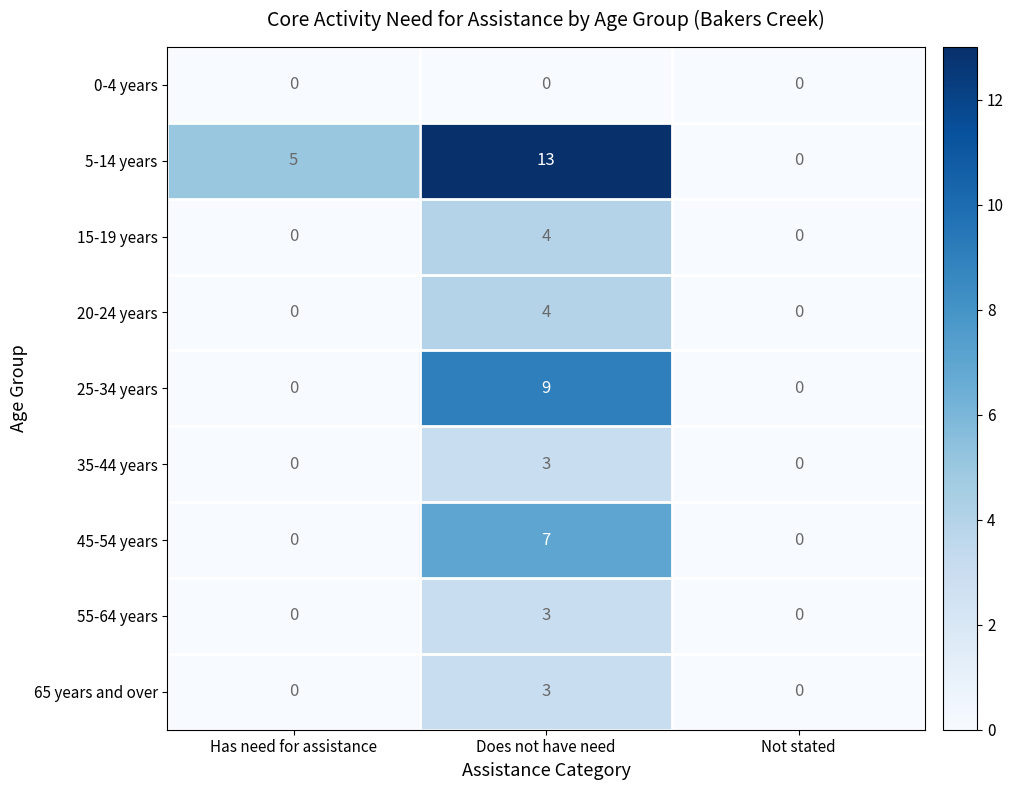

At which category is the sum across all series the highest?

Does not have need